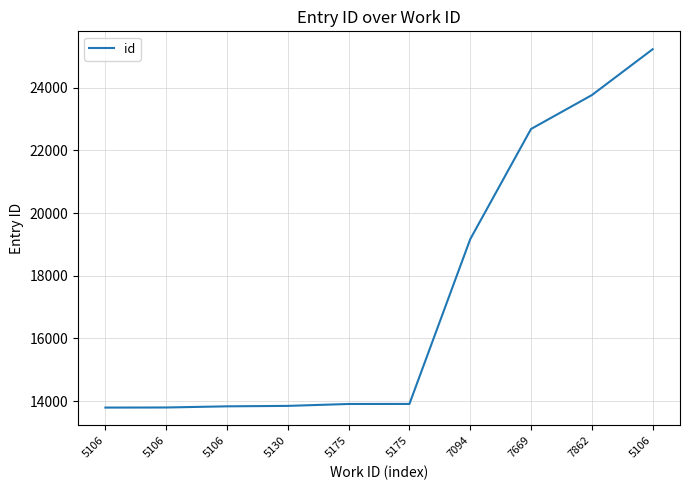

Count the number of categories in the chart.

10